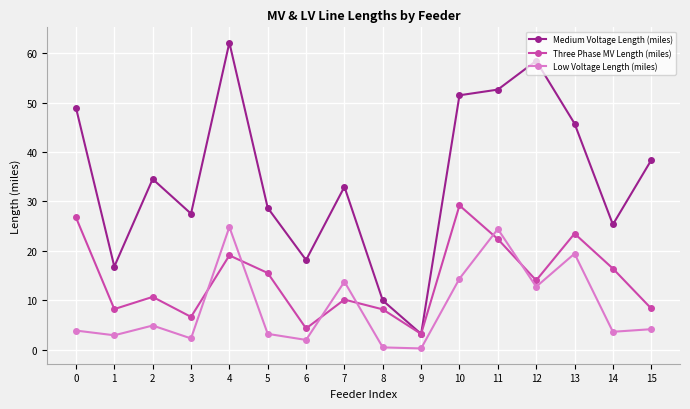

What are all the series names shown in the legend?

Medium Voltage Length (miles), Three Phase MV Length (miles), Low Voltage Length (miles)